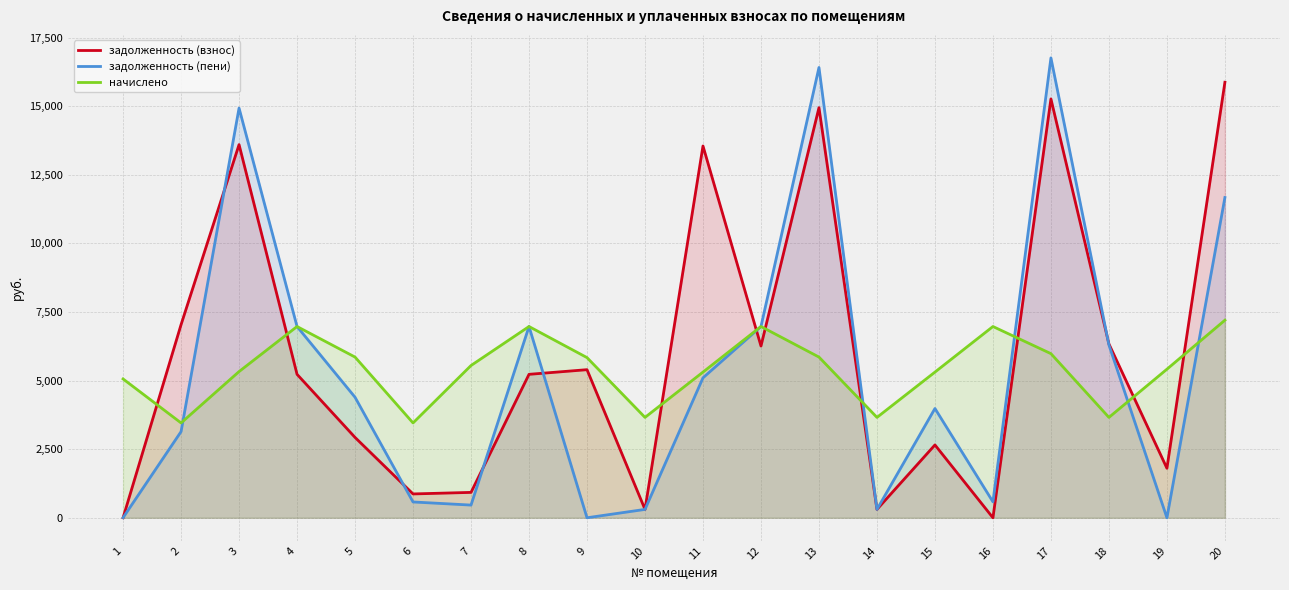

What is the value of the начислено point at the 16th from the left?

6969.6